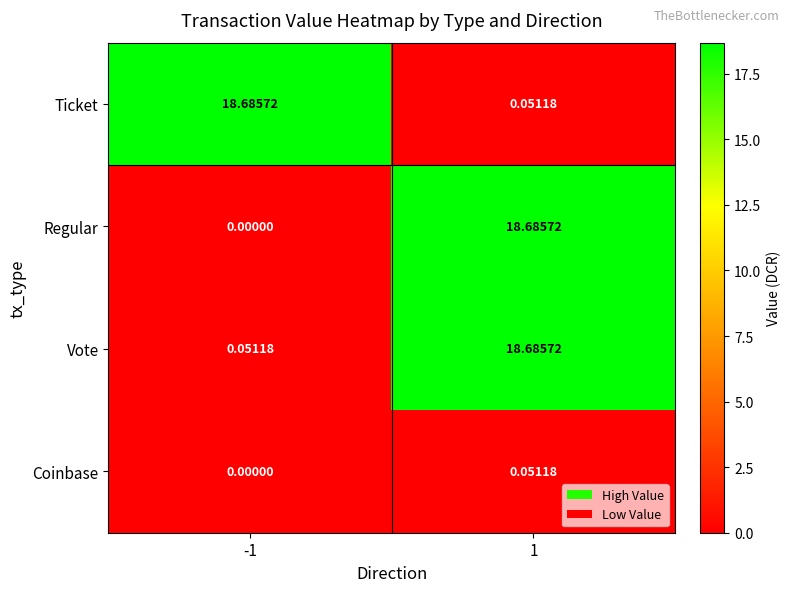

Is the value of Regular at 1 greater than the value of Vote at -1?

Yes